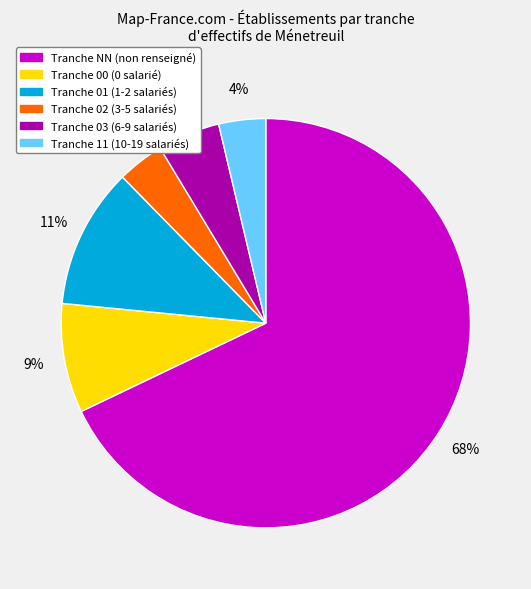

To the nearest percent, what is the average slice percentage?

17%